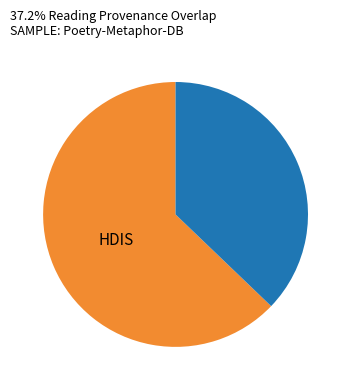

Does any single category account for the majority?

Yes